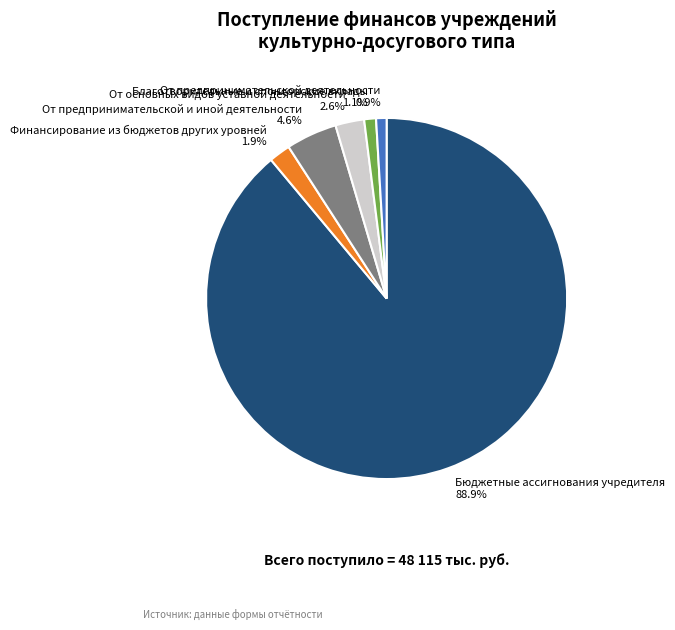

Is there a majority slice in this chart?

Yes